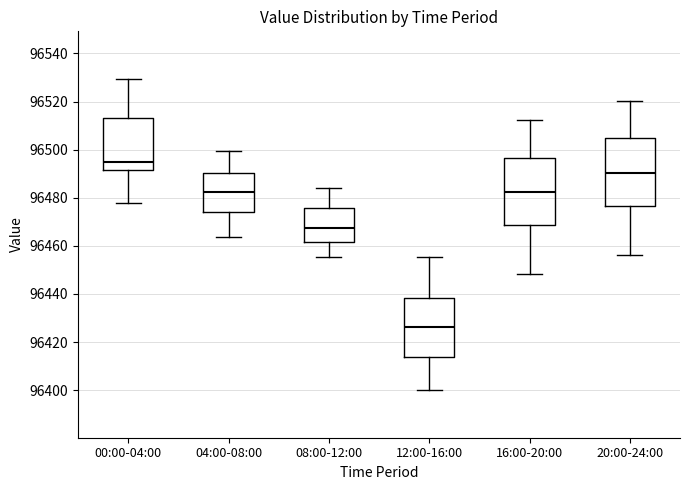

Reading left to right, read every box against the y-axis: the position of its median line, the range the box covers, and the ends of its whiskers. The values are not printed on the chart, so give them approximately, as read against the axis.

00:00-04:00: median 96494, box 96492 to 96514, whiskers 96478 to 96530
04:00-08:00: median 96482, box 96474 to 96490, whiskers 96464 to 96500
08:00-12:00: median 96468, box 96462 to 96476, whiskers 96456 to 96484
12:00-16:00: median 96426, box 96414 to 96438, whiskers 96400 to 96456
16:00-20:00: median 96482, box 96468 to 96496, whiskers 96448 to 96512
20:00-24:00: median 96490, box 96476 to 96504, whiskers 96456 to 96520